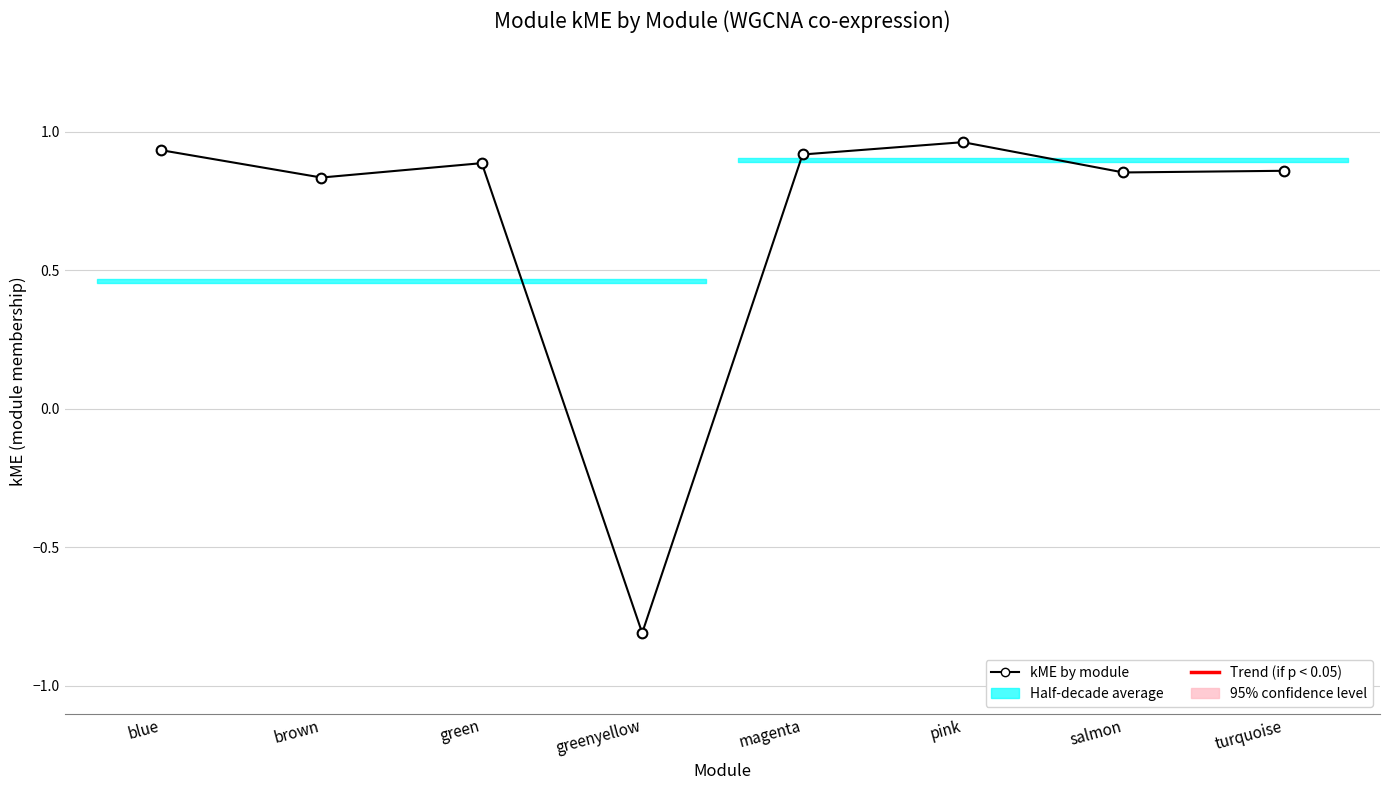

What is the value of the 3rd point from the left?

0.9